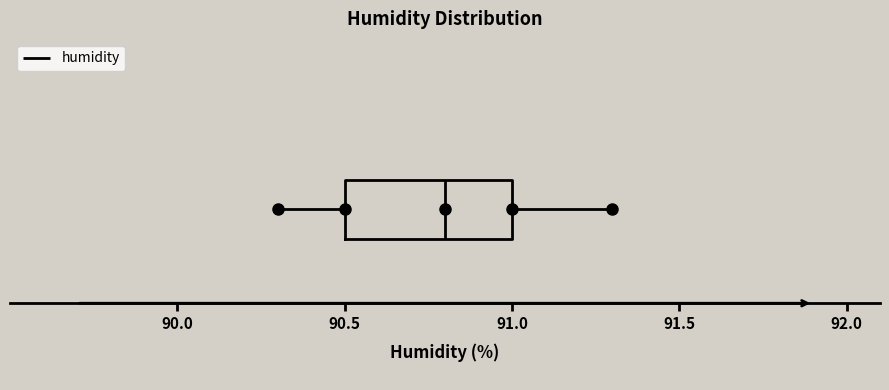

Read this box plot against the x-axis: the position of the median line, the range covered by the box, and the ends of both whiskers. The values are not printed on the chart, so give them approximately, as read against the axis.

median 90.8, box 90.5 to 91.0, whiskers 90.3 to 91.3